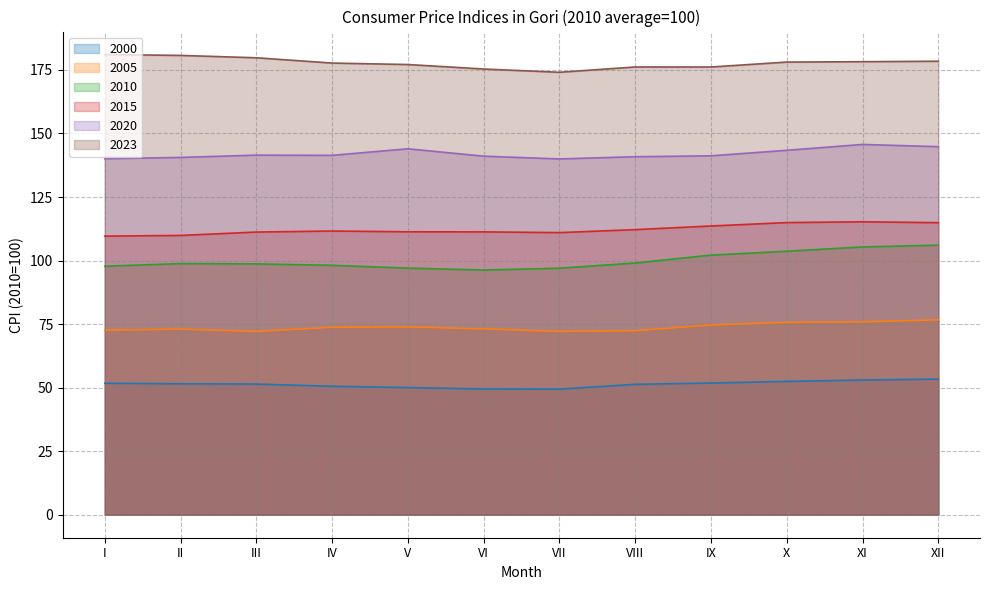

Is the value of 2020 at X greater than the value of 2015 at XI?

Yes